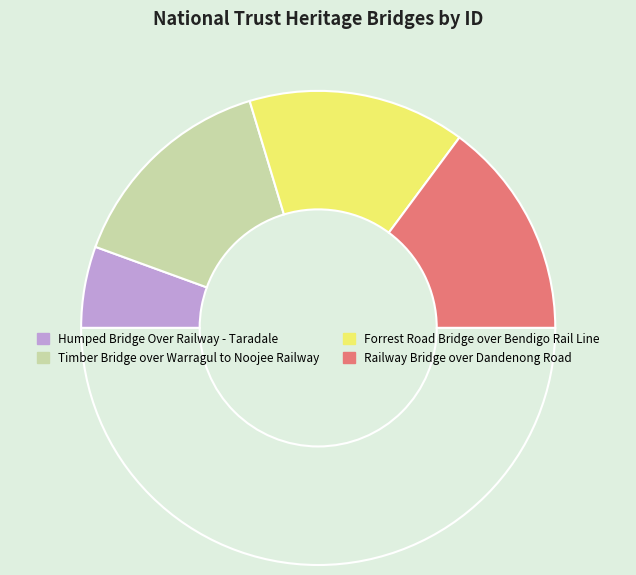

Does any single category account for the majority?

No